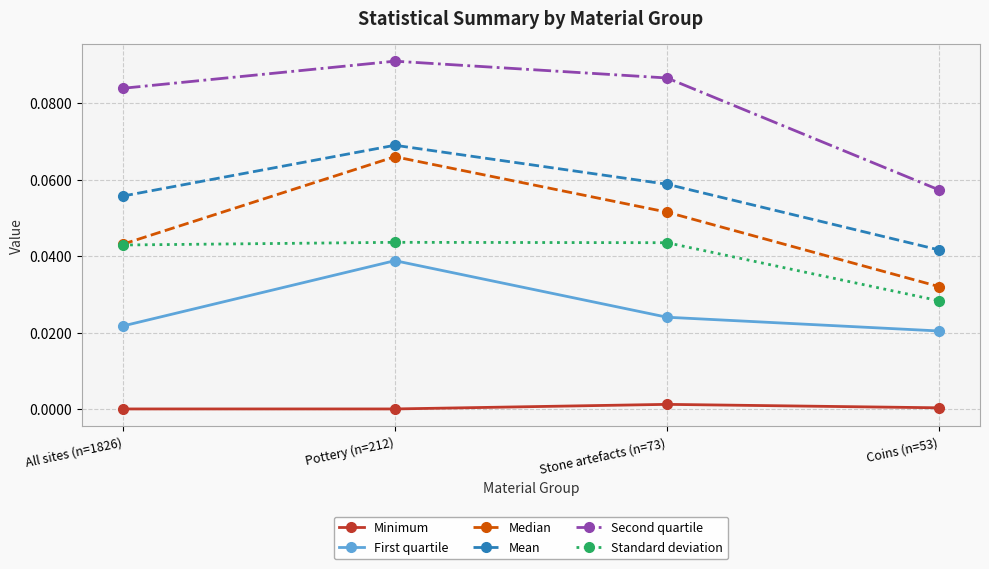

Rank the series by their maximum value, from highest to lowest.

Second quartile, Mean, Median, Standard deviation, First quartile, Minimum